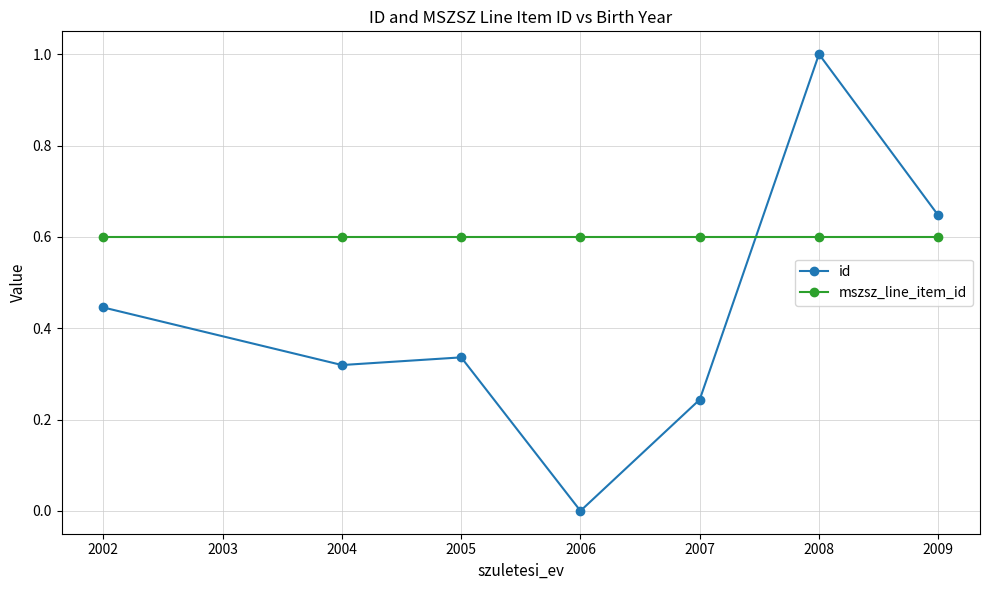

True or false: mszsz_line_item_id and id intersect in this chart.

True